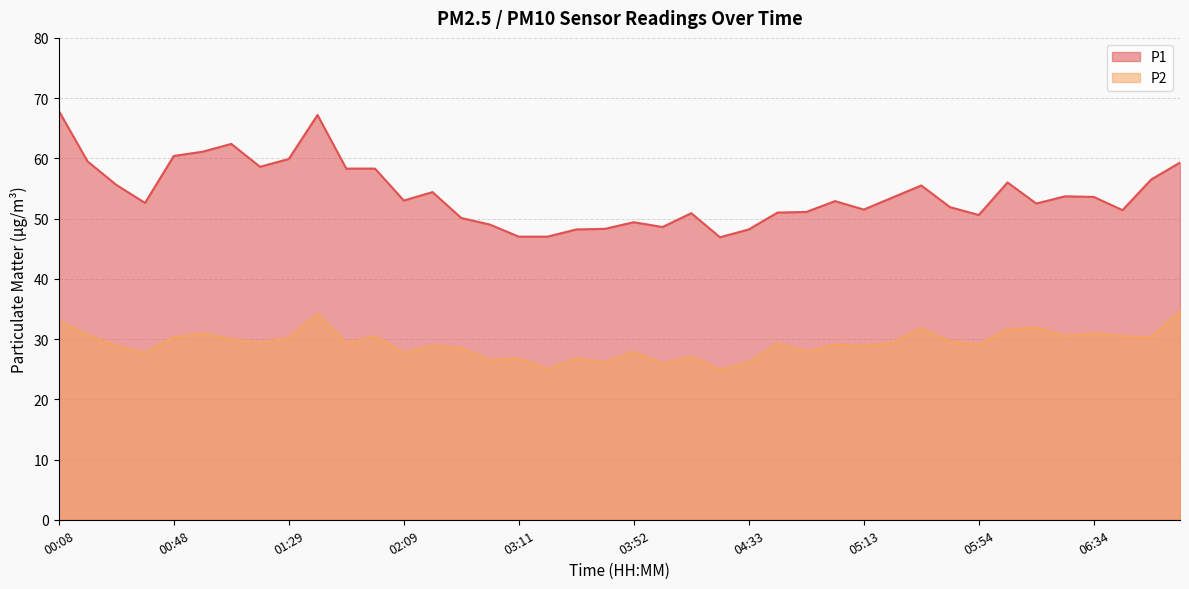

In P2, how many points are lower than both neighbors (excluding endpoints)?

14